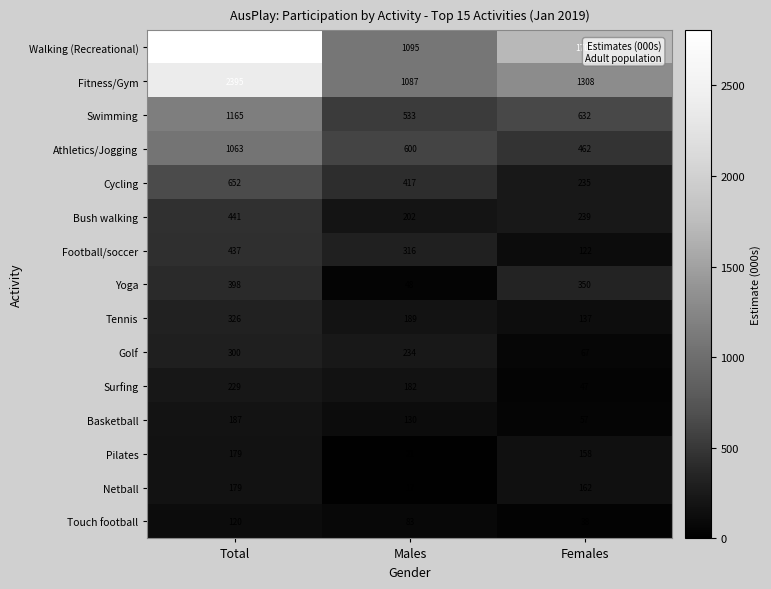

Which category has the lowest value in the Touch football series?

Females